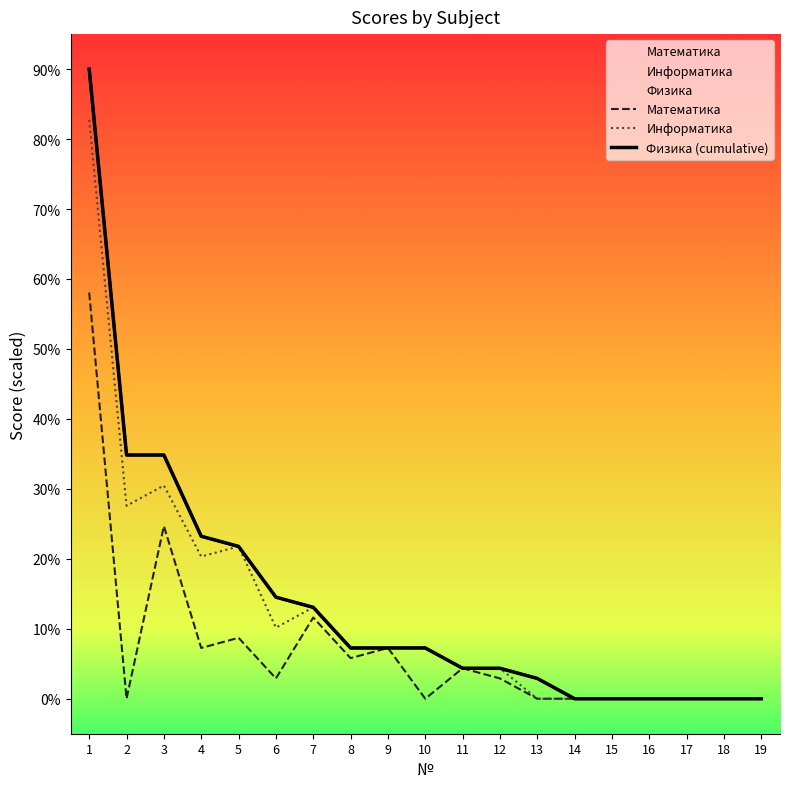

The value of Информатика at 9 is 7.3. True or false?

True